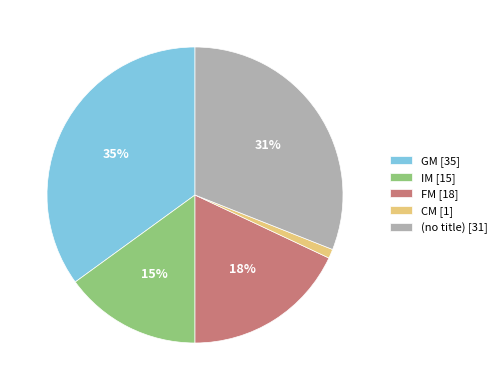

The FM [18] slice represents 18% of the pie. True or false?

True